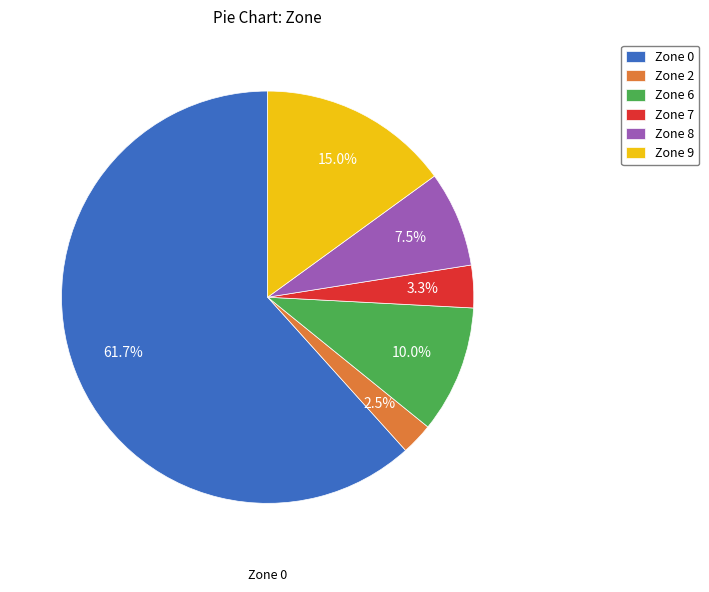

Is there any slice that represents more than half of the pie?

Yes